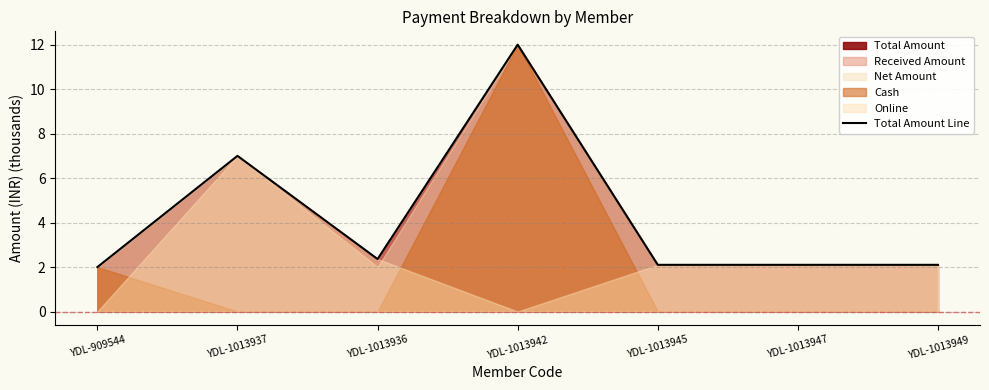

Reading left to right, list all the values displayed in this chart.

YDL-909544=2.0	YDL-1013937=7.0	YDL-1013936=2.4	YDL-1013942=12.0	YDL-1013945=2.1	YDL-1013947=2.1	YDL-1013949=2.1